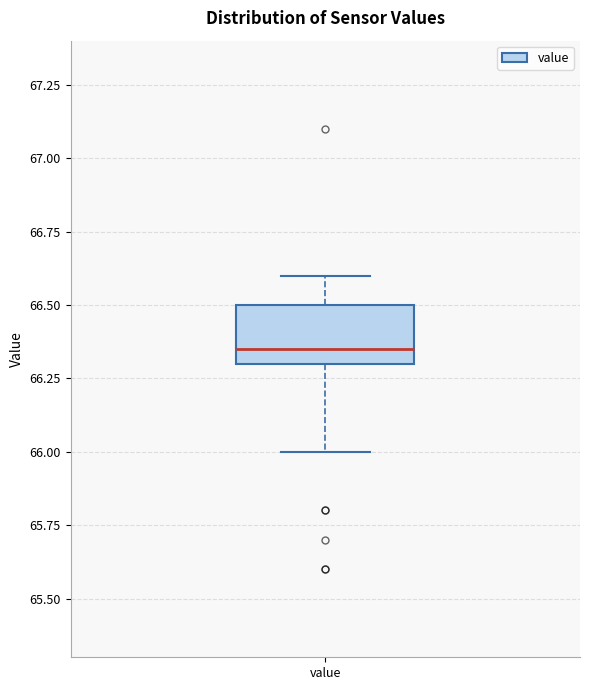

Read this box plot against the y-axis: the position of the median line, the range covered by the box, and the ends of both whiskers. The values are not printed on the chart, so give them approximately, as read against the axis.

median 66.35, box 66.30 to 66.50, whiskers 66.00 to 66.60